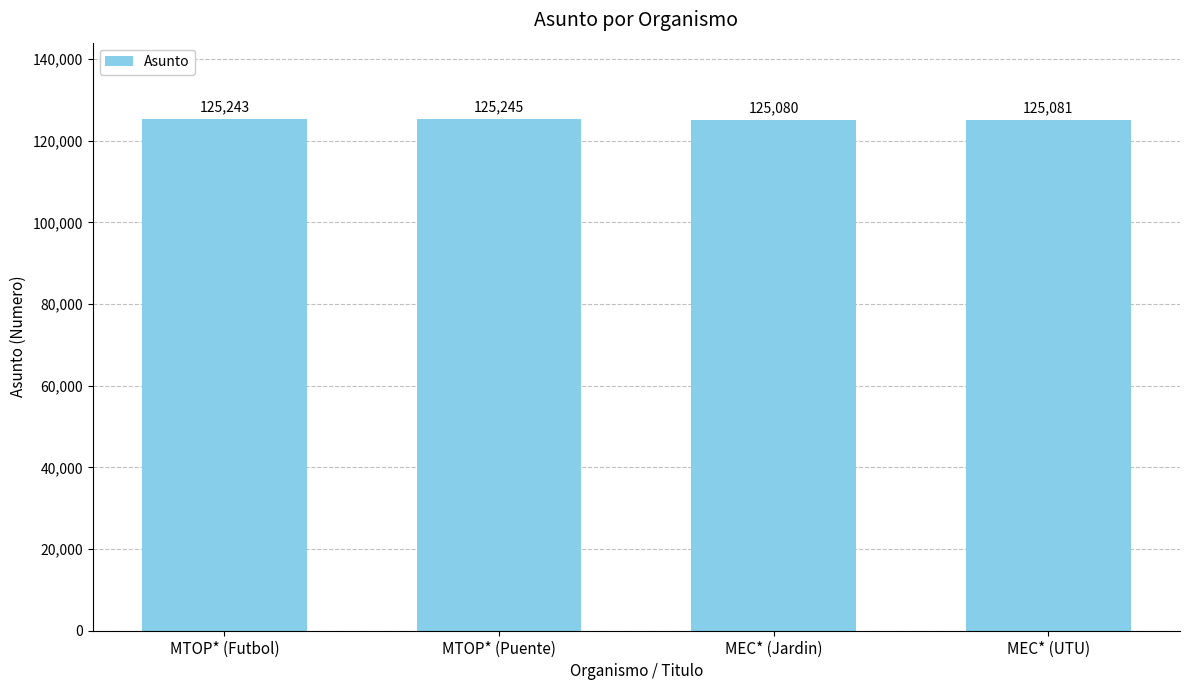

List the labels in order of value, smallest first.

MEC* (Jardin), MEC* (UTU), MTOP* (Futbol), MTOP* (Puente)